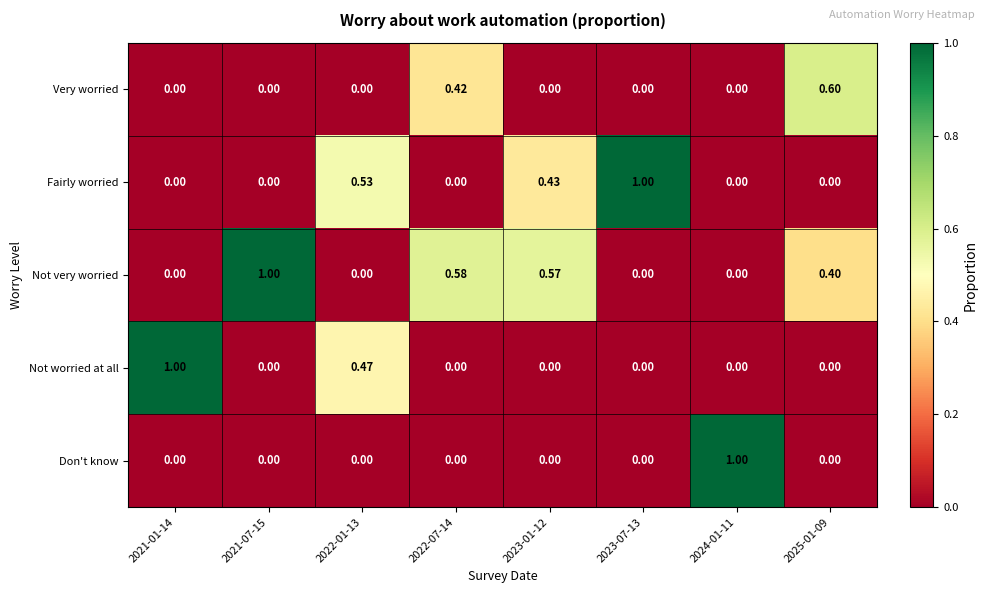

Is the value of Don't know at 2022-07-14 greater than the value of Not worried at all at 2021-01-14?

No